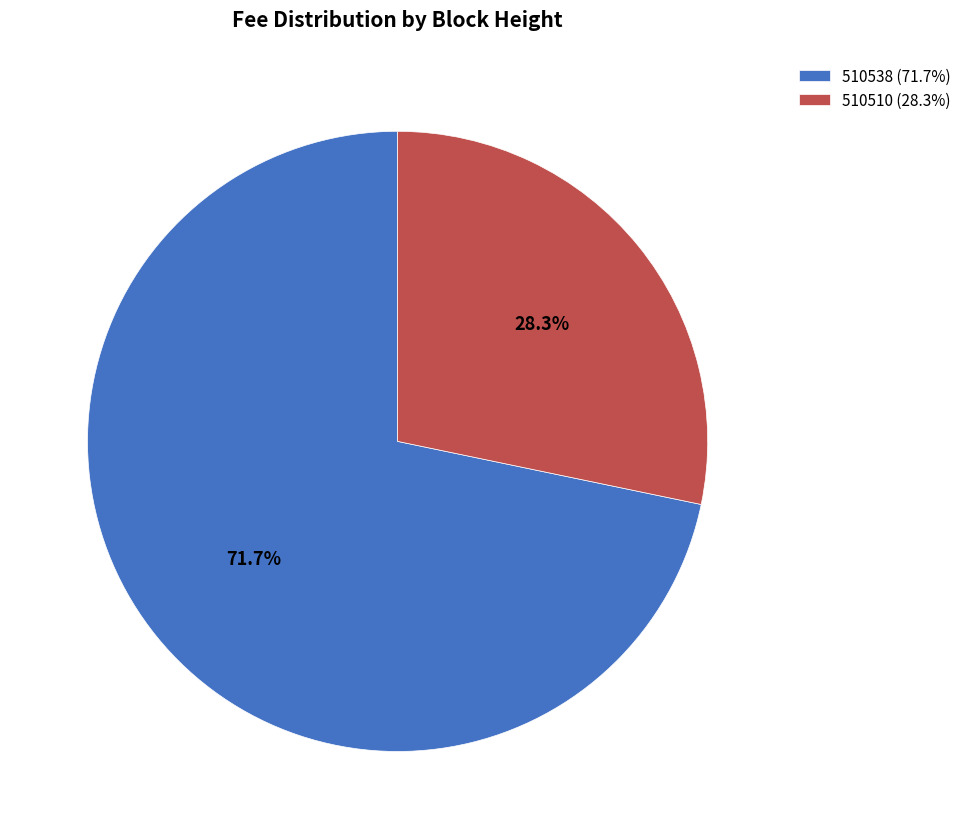

Rank the categories by value from highest to lowest.

510538, 510510